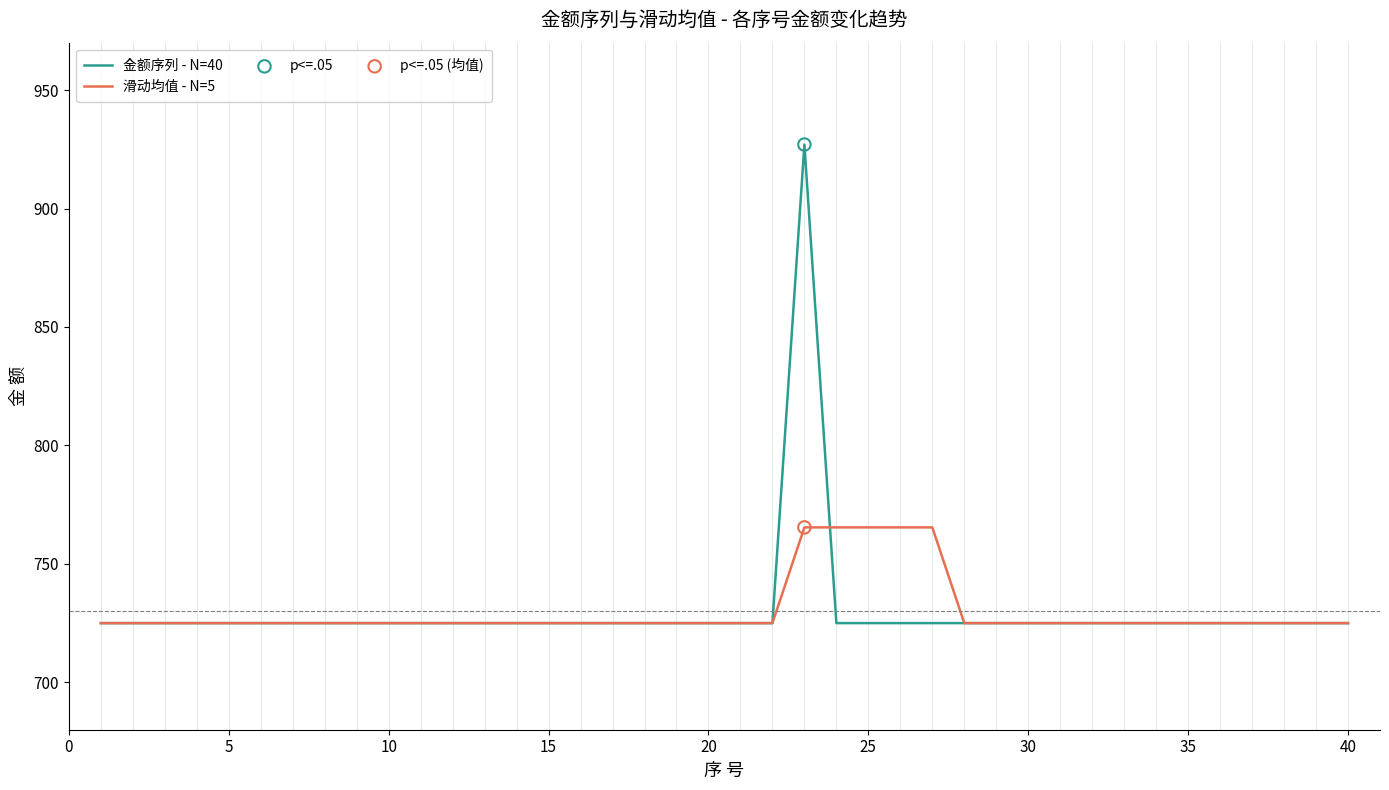

Which series has the widest spread of values?

金额序列 - N=40